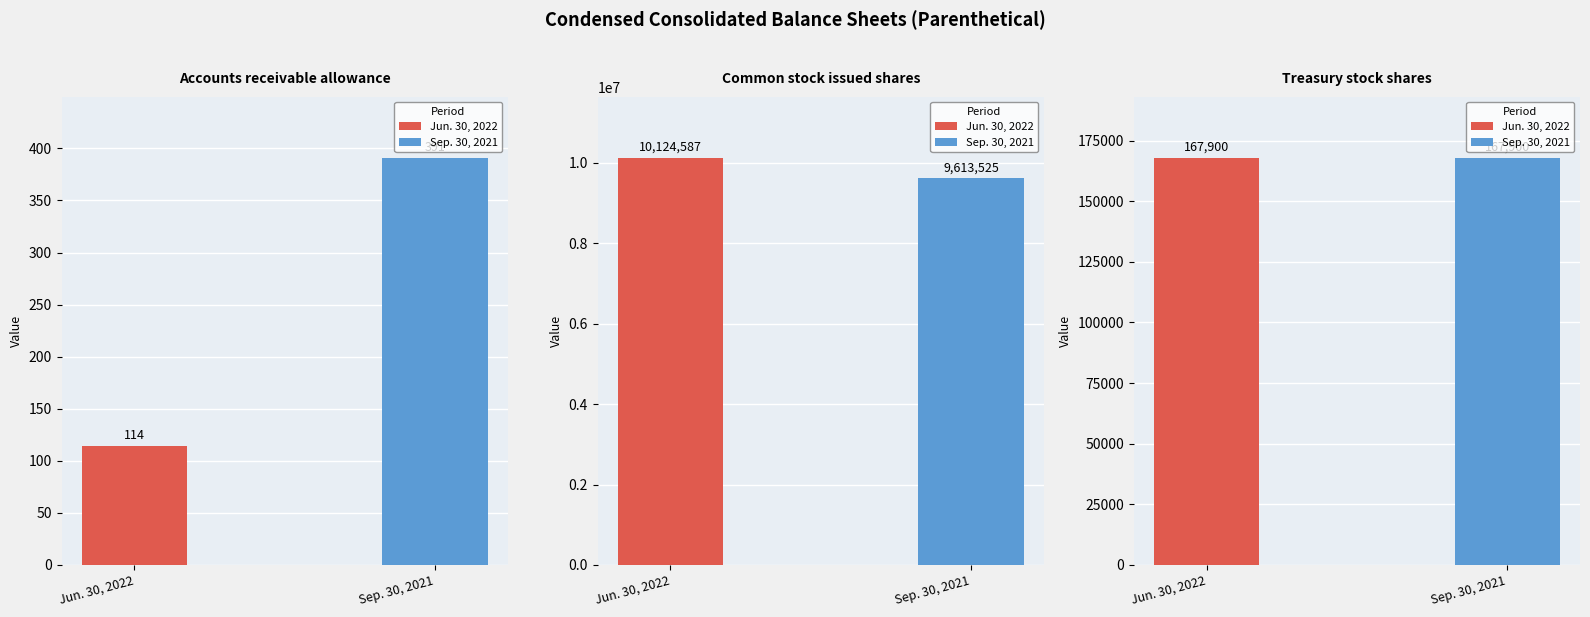

The Sep. 30, 2021 series shows 9613525 at Common stock issued shares. True or false?

True